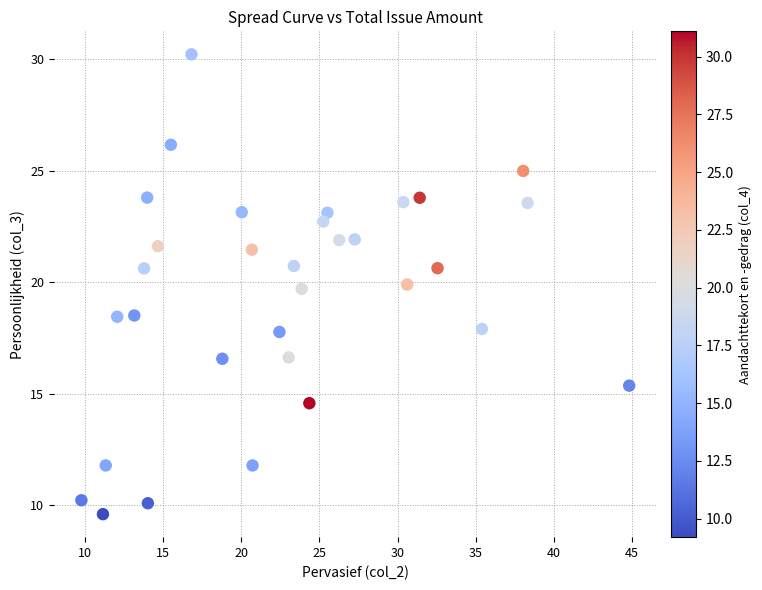

What is the range of Y values (max minus min)?

20.6